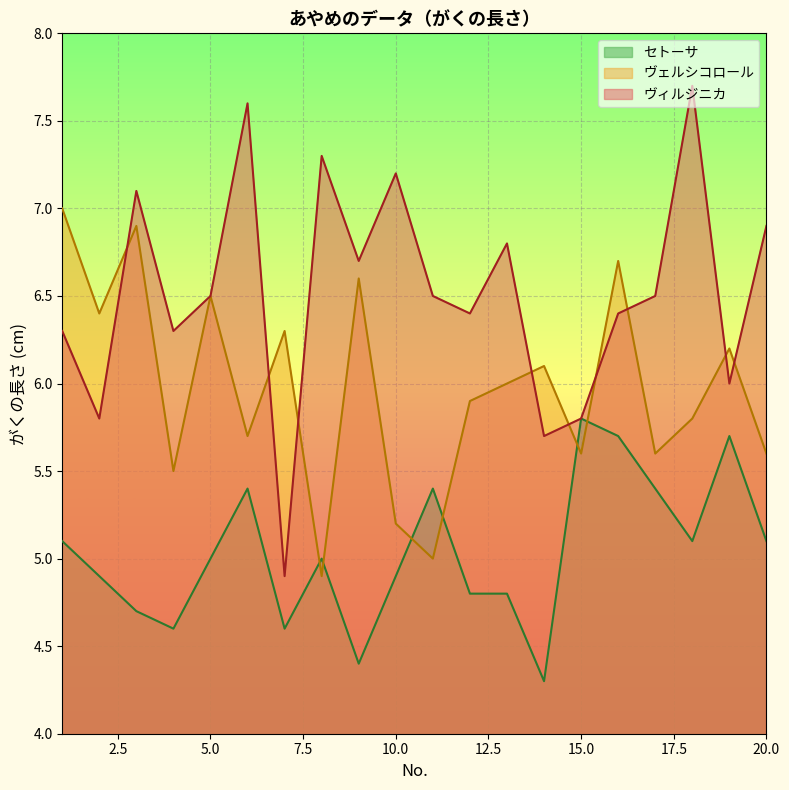

What is the lowest value of the ヴェルシコロール series?

4.9